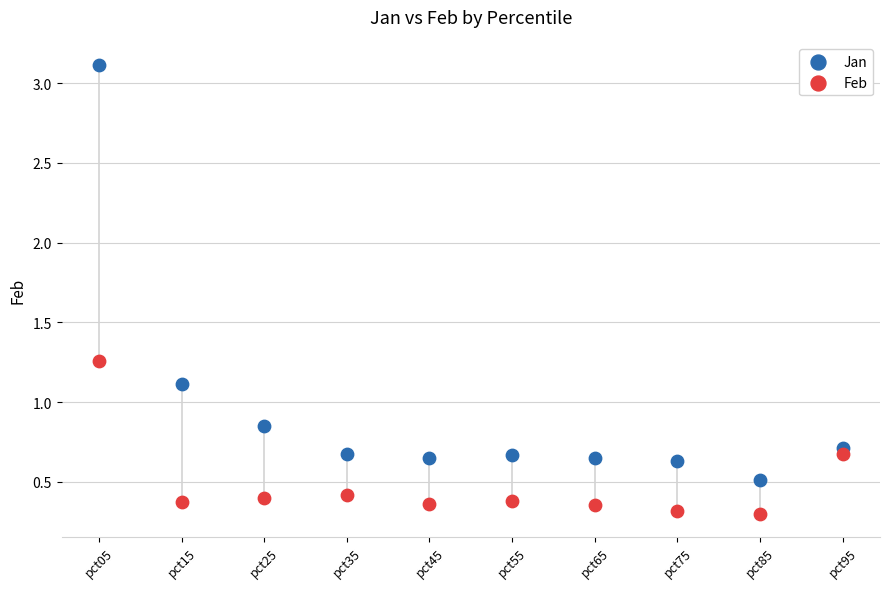

Across all data points, what is the range of Y values (max minus min)?

2.8